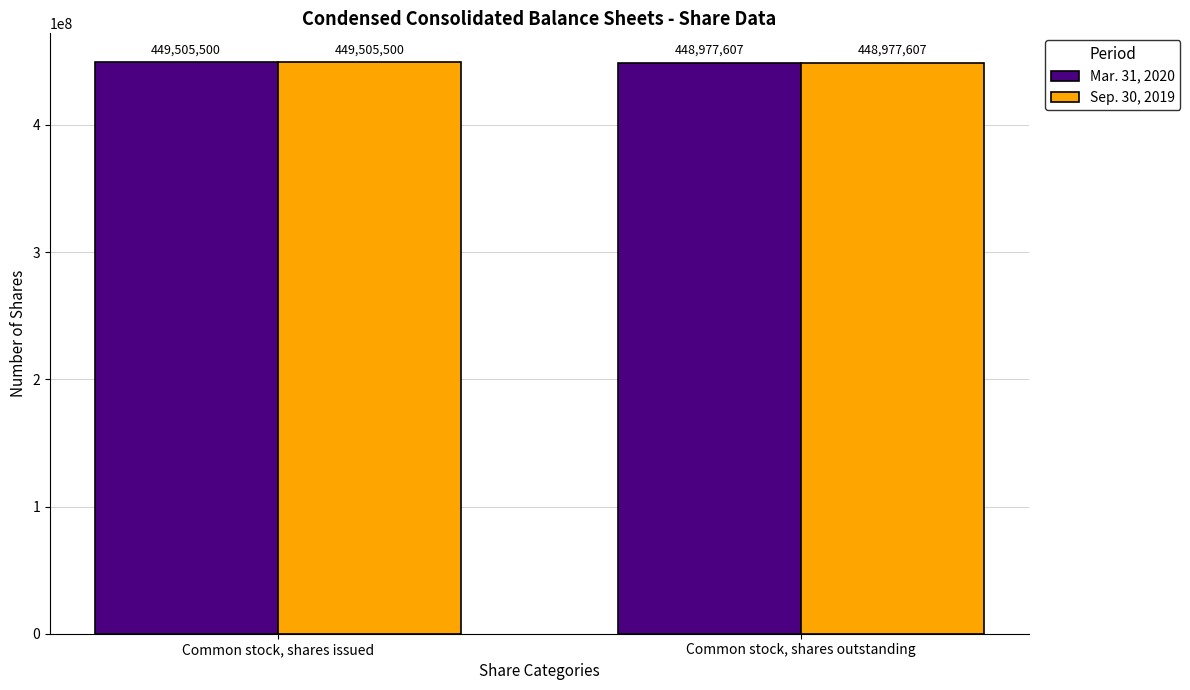

How many Sep. 30, 2019 values are between 448977607 and 449505500?

2